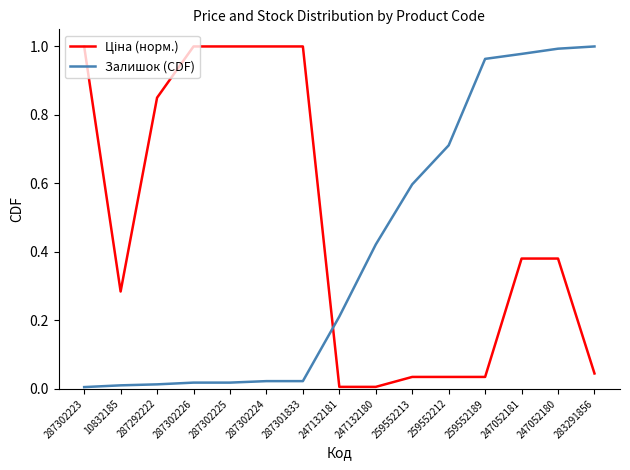

What is the difference between the highest and lowest values at 247052180?

0.6